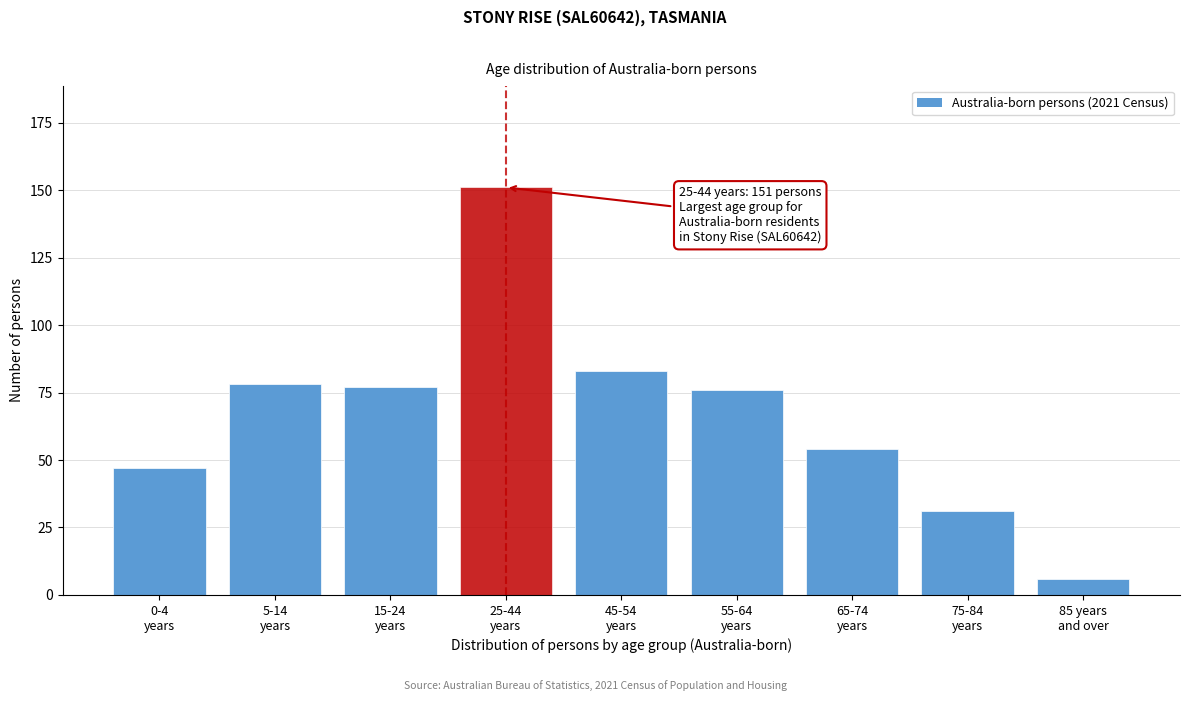

Reading left to right, extract all data points from this chart.

47	78	77	151	83	76	54	31	6